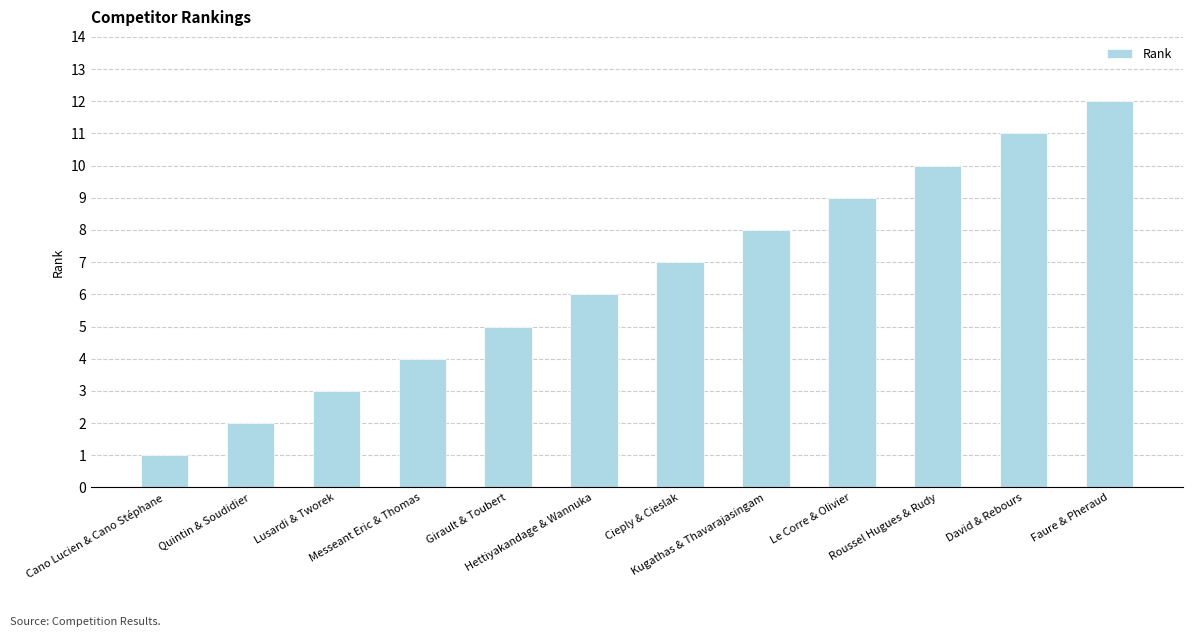

Approximately how many times larger is the value at Hettiyakandage & Wannuka compared to Messeant Eric & Thomas?

1.5